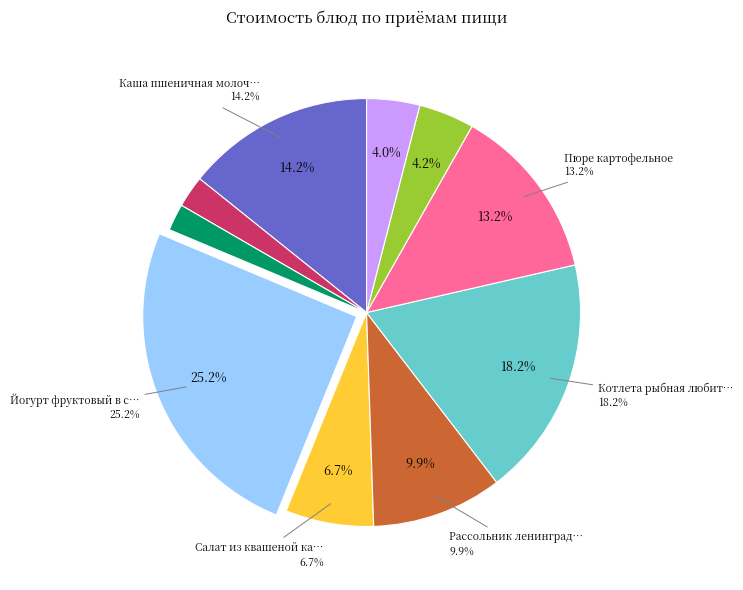

Rank the categories by value from highest to lowest.

Йогурт фруктовый в стаканчике, Котлета рыбная любительская, Каша пшеничная молочная, Пюре картофельное, Рассольник ленинградский, Салат из квашеной капусты, Компот из смеси сухофруктов, Хлеб ржано-пшеничный, Батон пшеничный обогащенный, Чай с сахаром и лимоном